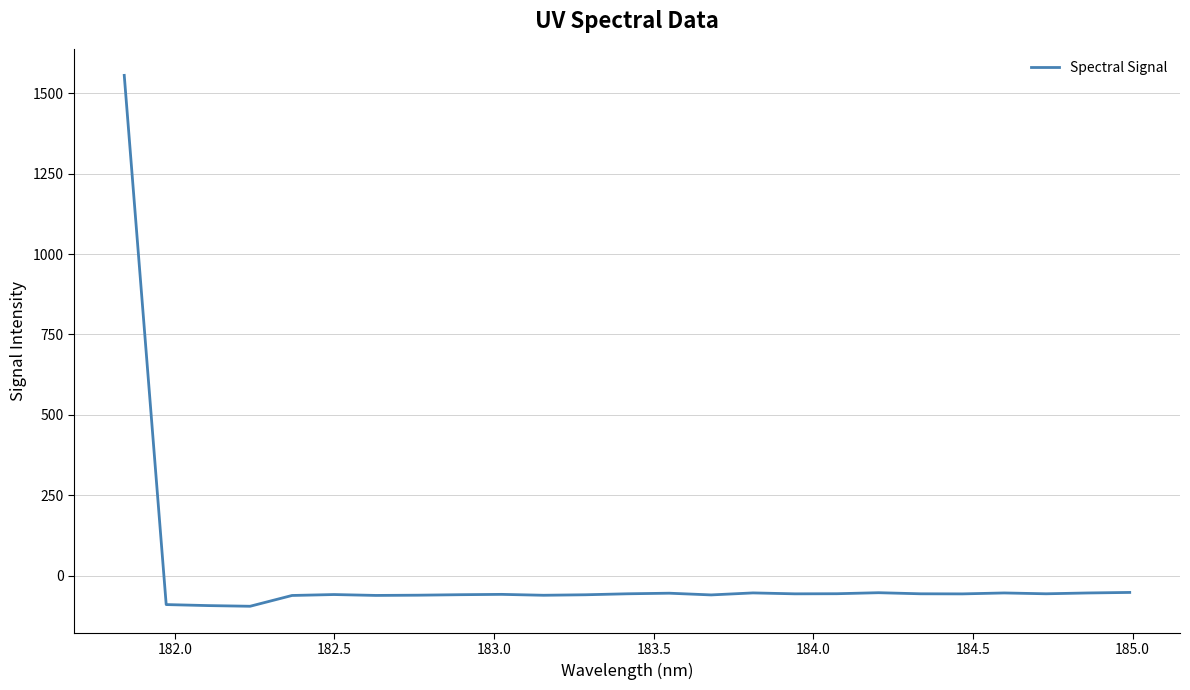

What is the greatest value displayed?

1555.0